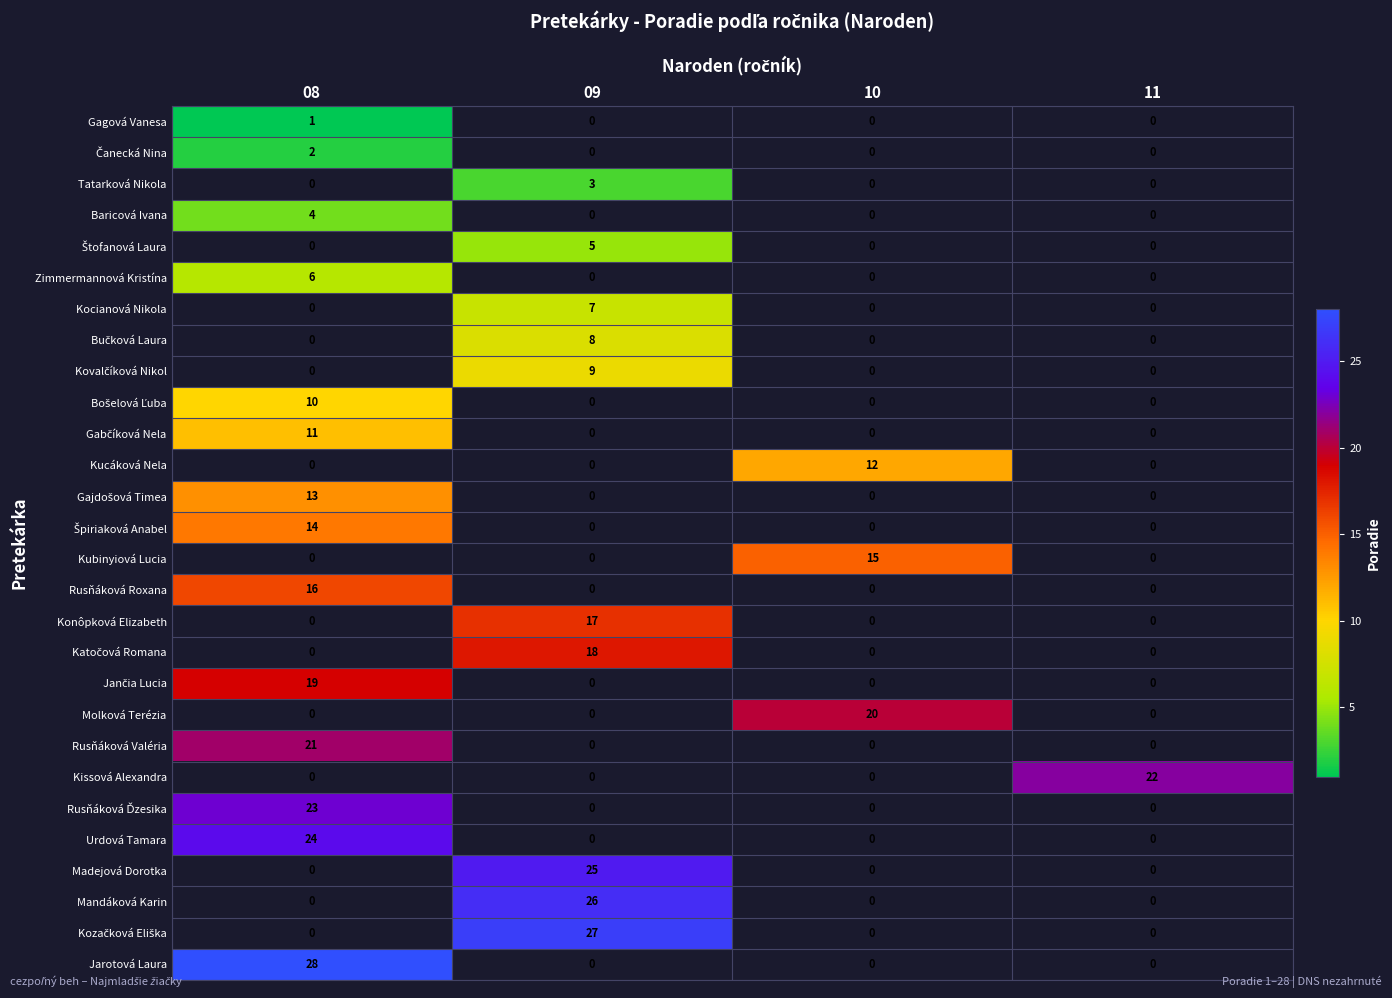

Is it true that Kocianová Nikola equals 7 at 09?

True